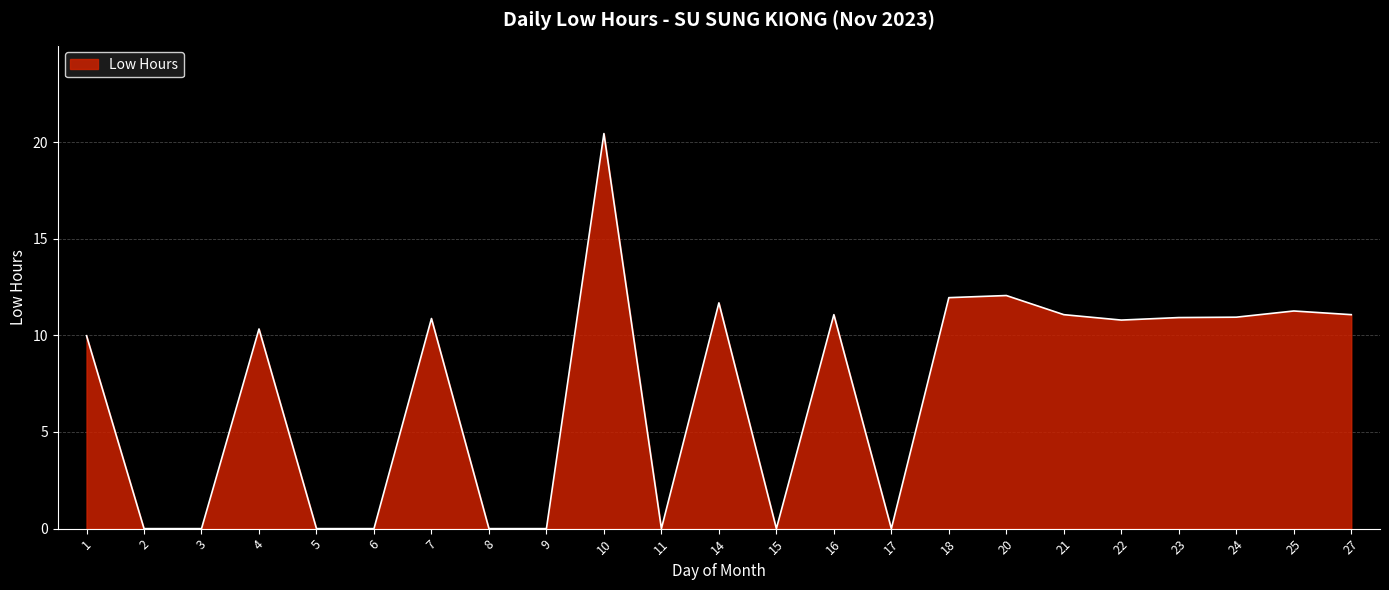

What is the difference between the values at 4 and 27?

0.7